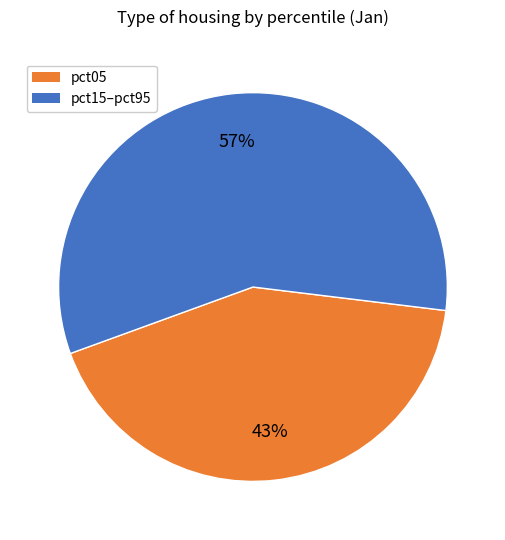

To the nearest percent, what is the average slice percentage?

50%